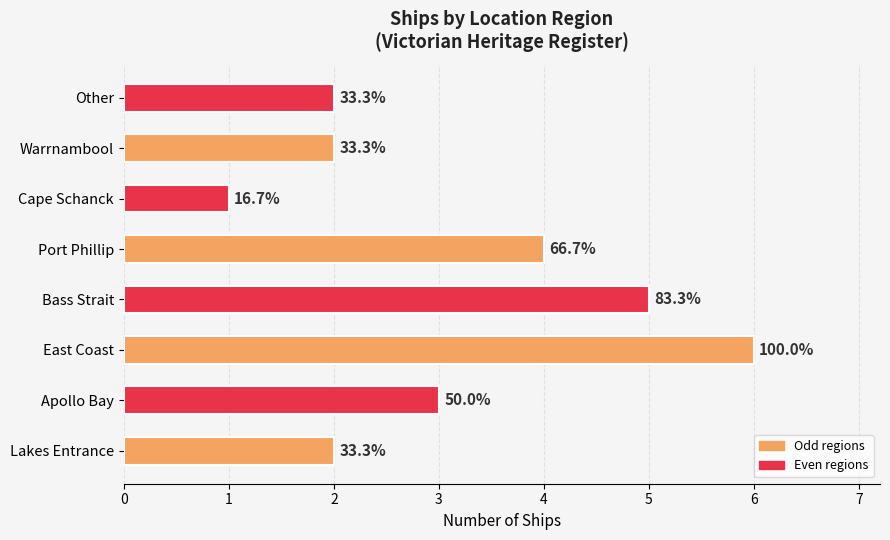

How many bars are there in total?

8